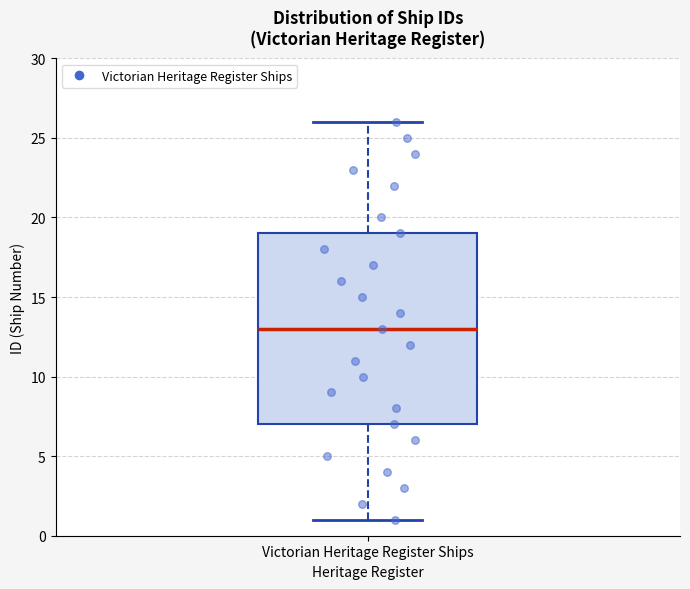

Where is the lower edge of the box for Victorian Heritage Register Ships on the y-axis? The values are not printed on the chart, so give them approximately, as read against the axis.

7